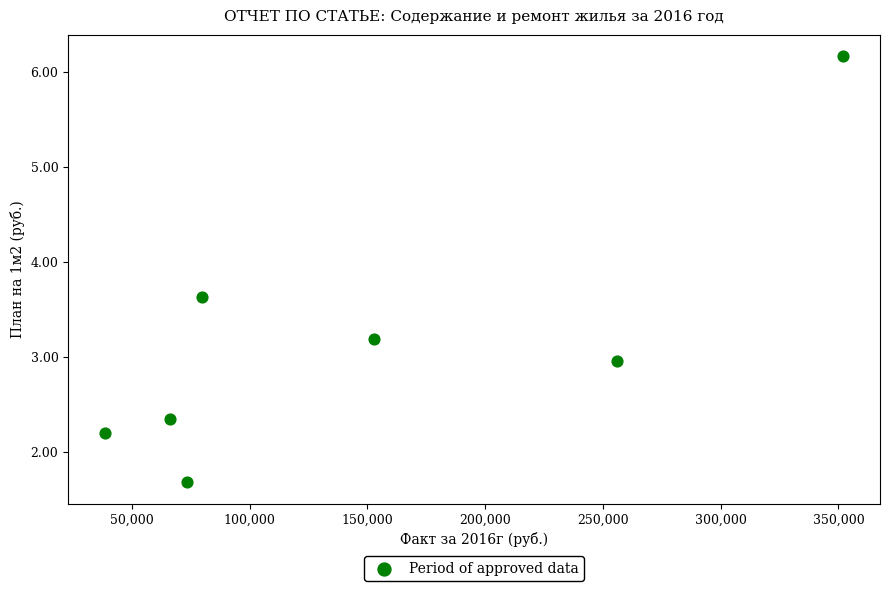

What is the average X value?

145592.2